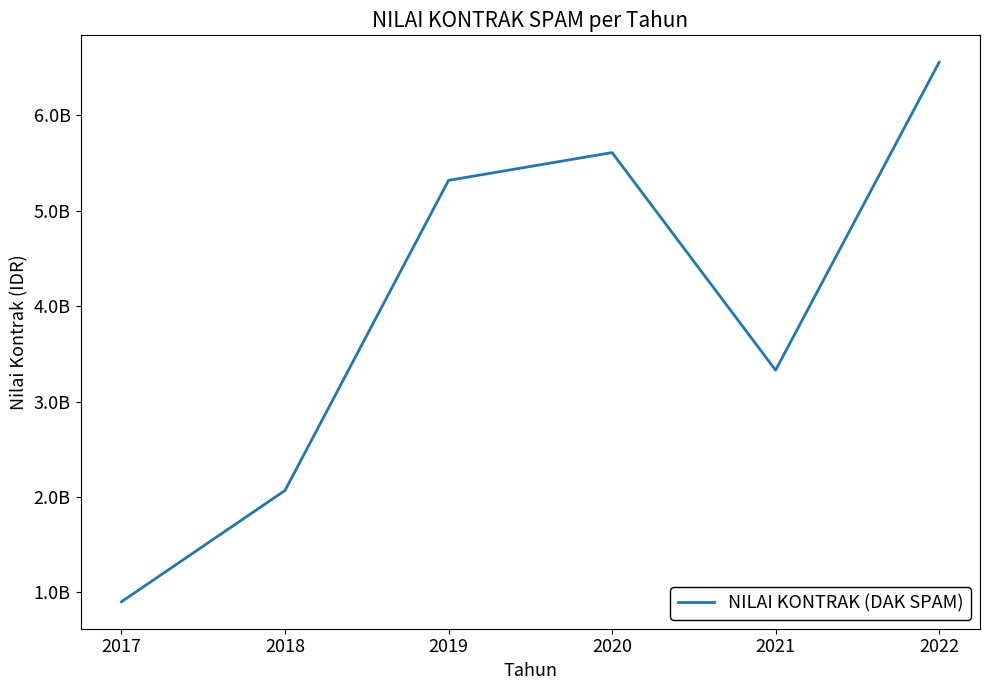

How many interior local valleys (lower than both neighbors) does the data have?

1